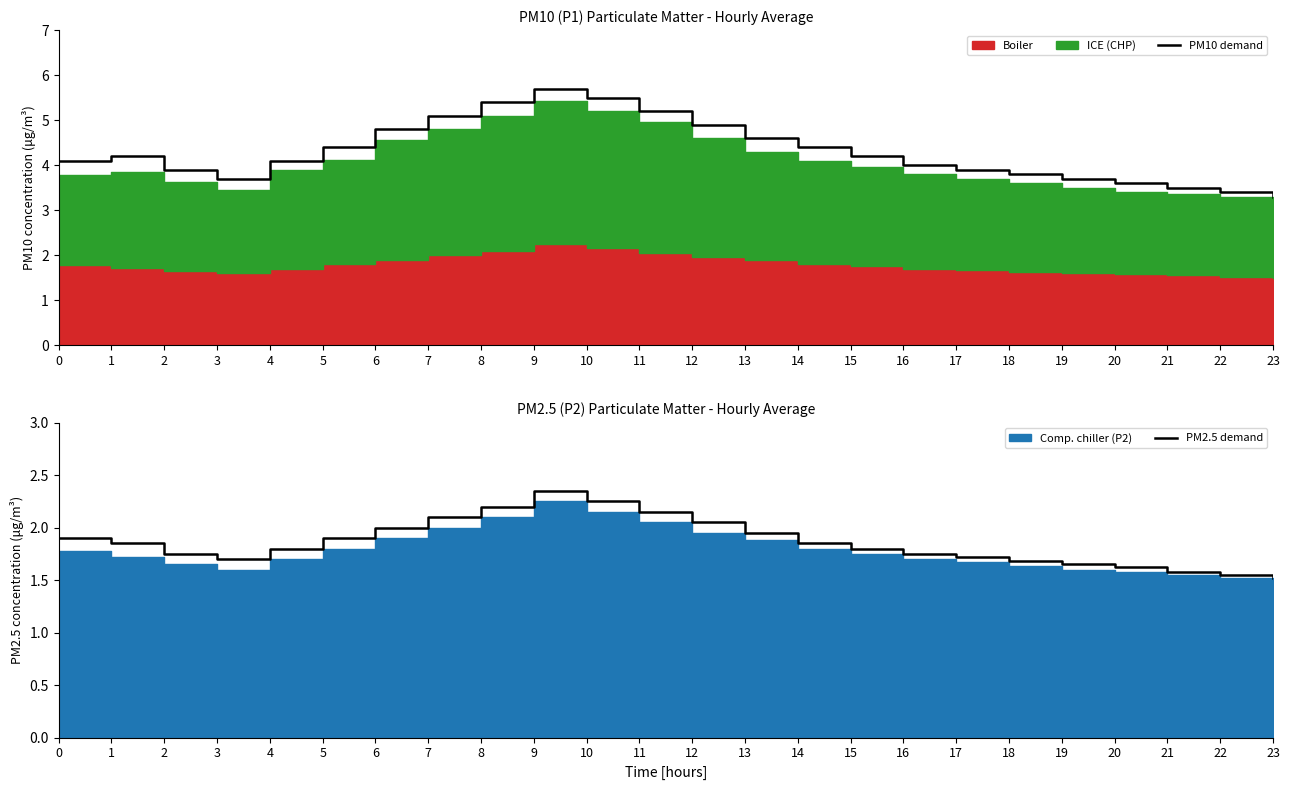

Rank the series at 10 from highest to lowest value.

PM10 demand, PM2.5 demand